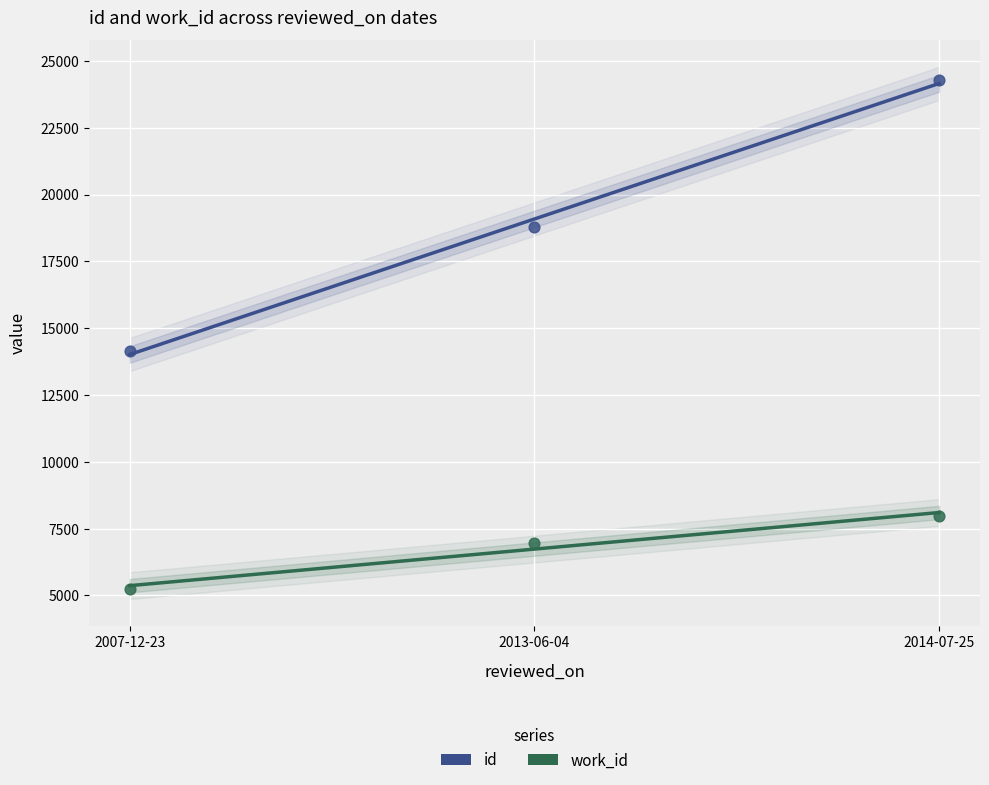

Across all data points, what is the average Y value?

12910